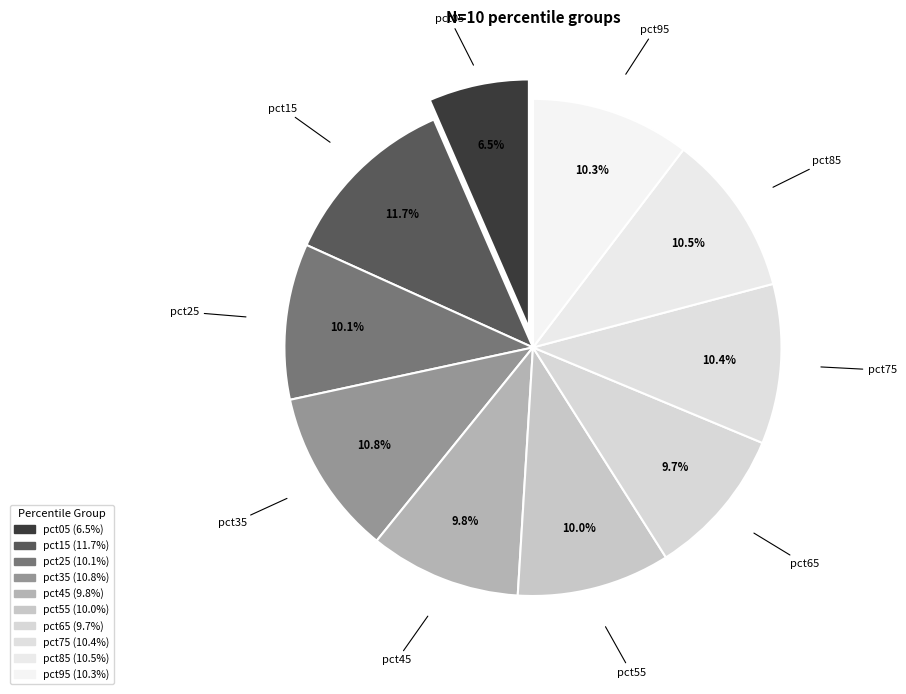

Combined, do pct05 and pct85 account for over 50%?

No